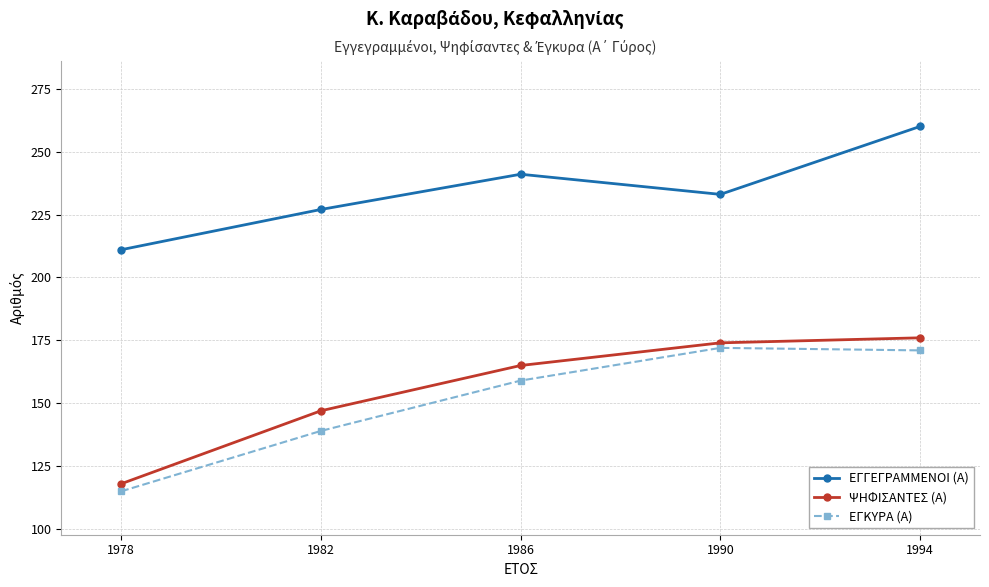

What is the spread (max minus min) of values at 1982?

88